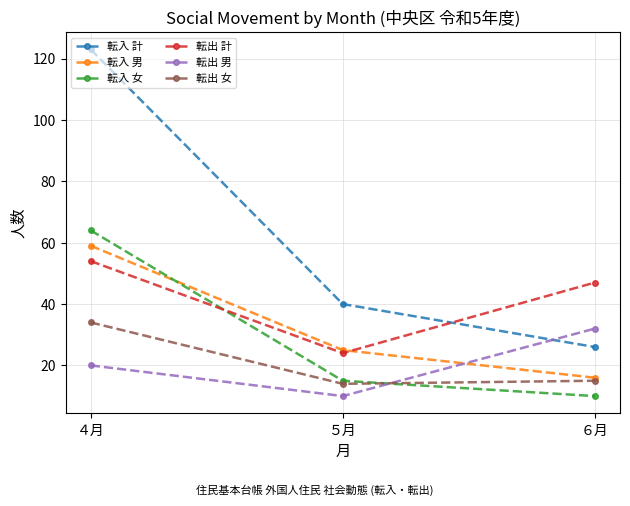

How many lines are shown in the chart?

6